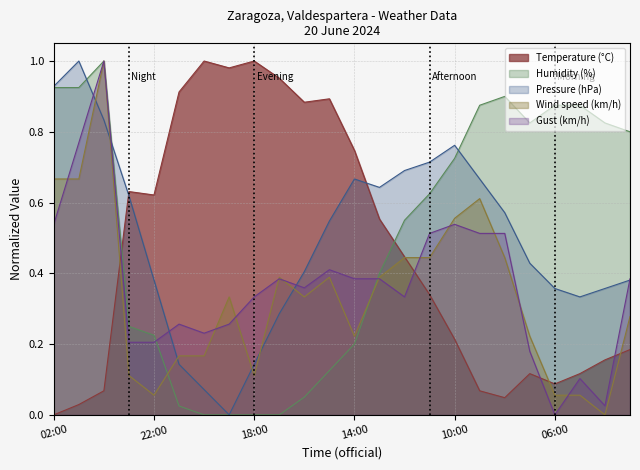

What position from the left is 02:00?

1